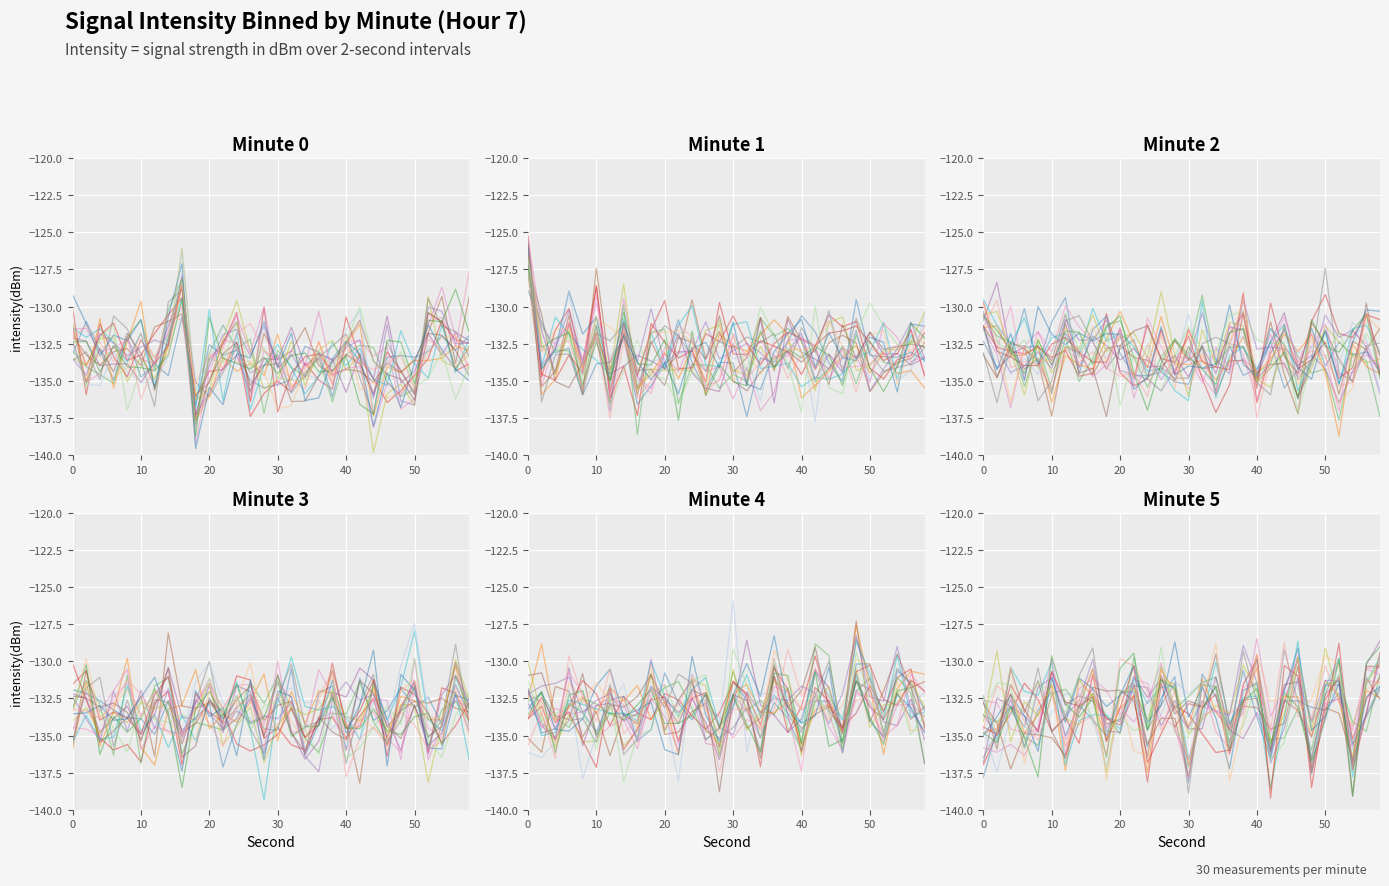

List the labels in order of minute_4 value, largest first.

27, 24, 21, 18, 15, 12, 9, 28, 6, 25, 3, 22, 0, 19, 16, 13, 1, 10, 7, 4, 29, 5, 26, 23, 2, 20, 8, 17, 11, 14